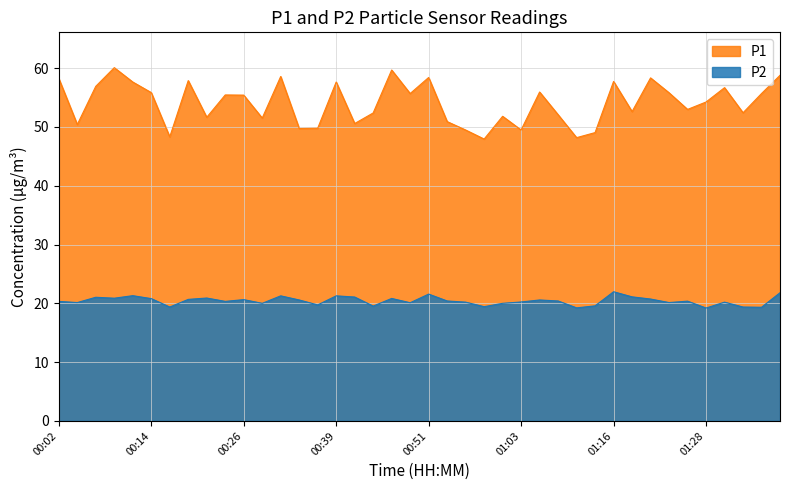

True or false: P2 has more than 0 points higher than both neighbors.

True